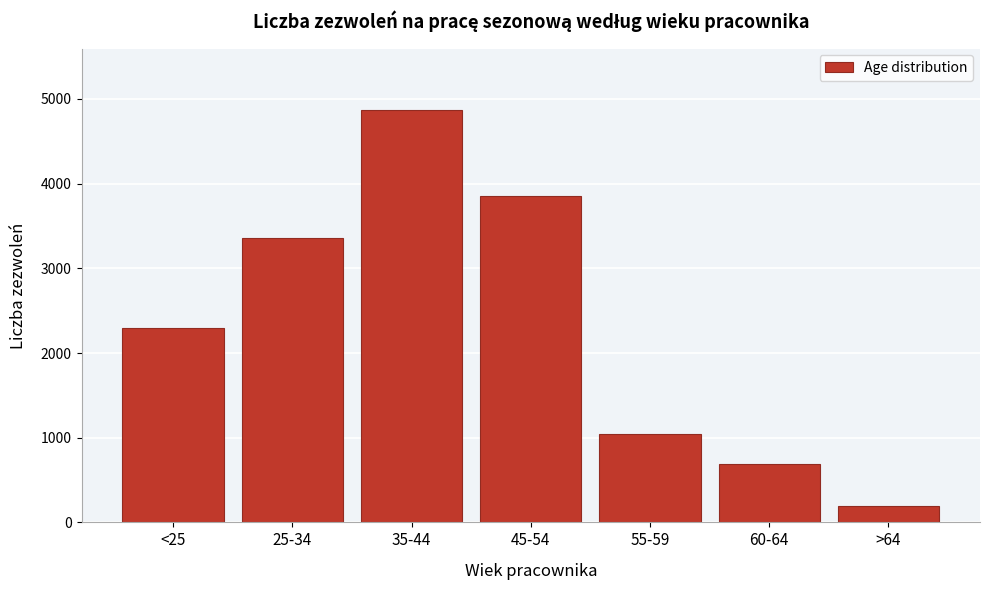

Reading right to left, what are all the values shown in this chart?

>64=191	60-64=684	55-59=1042	45-54=3858	35-44=4866	25-34=3361	<25=2296